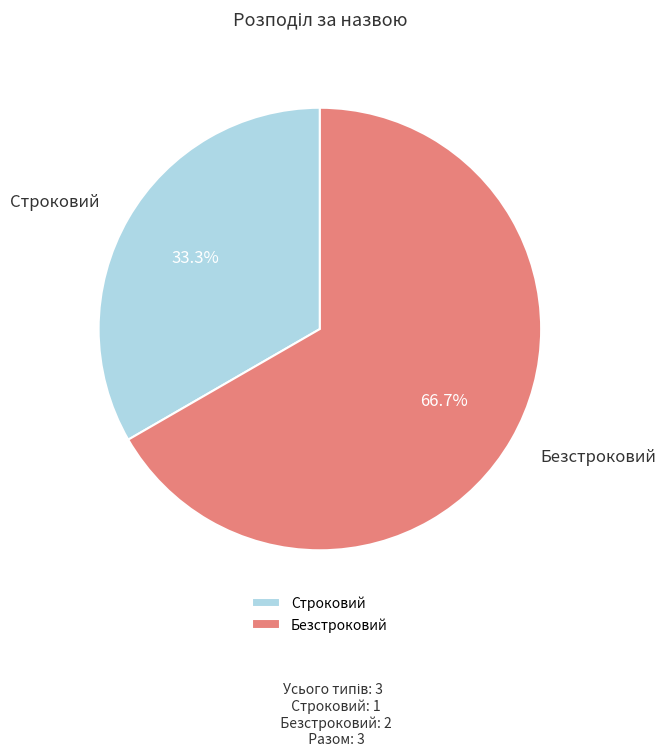

How many segments does this pie chart have?

2